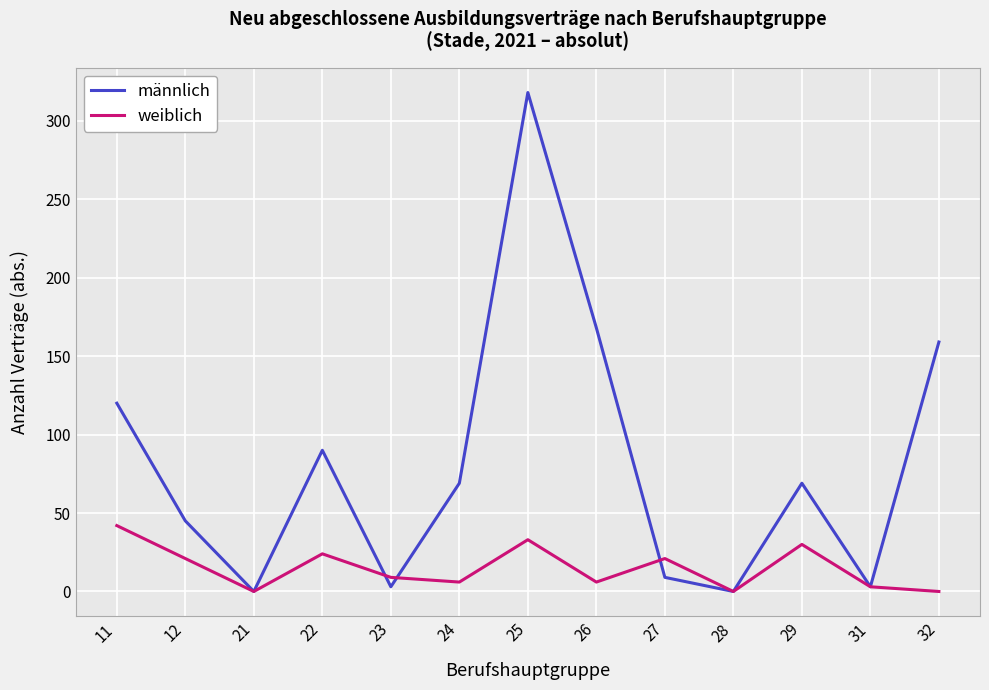

List the series in order of their peak value, lowest first.

weiblich, männlich